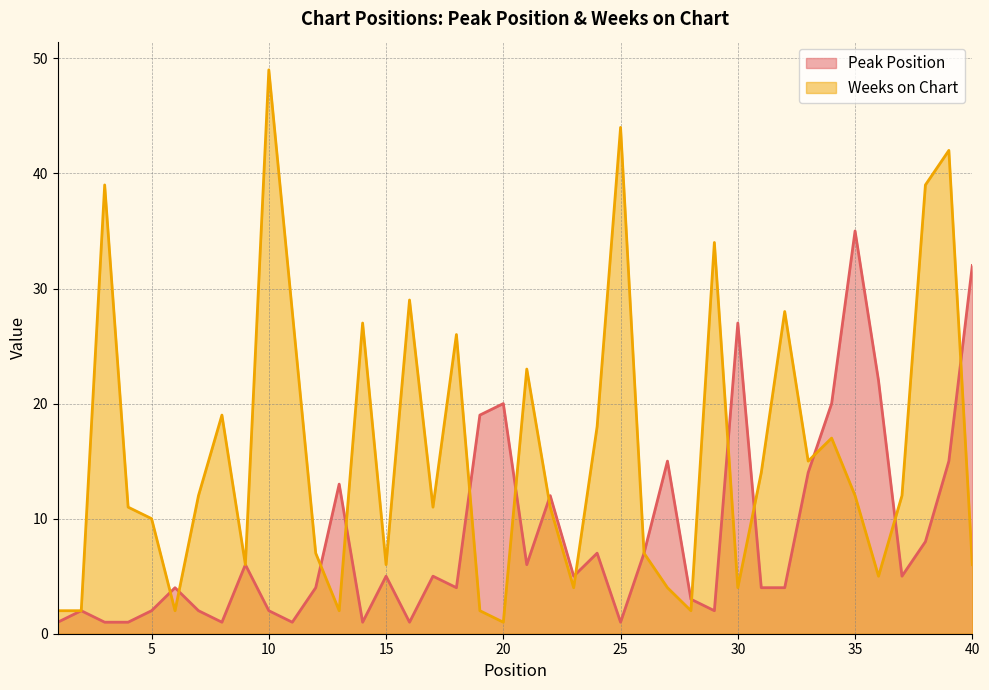

What is the difference between the maximum and second lowest values in the Peak Position series?

34